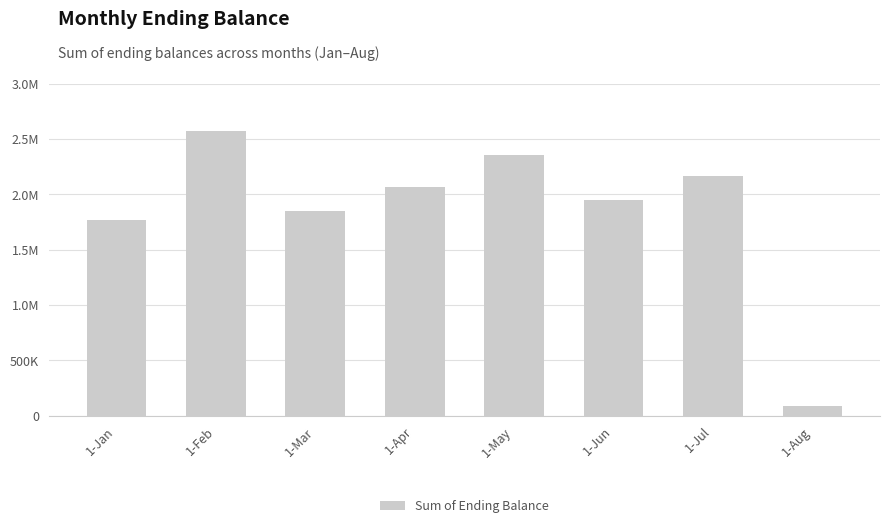

Are the bars horizontal?

No